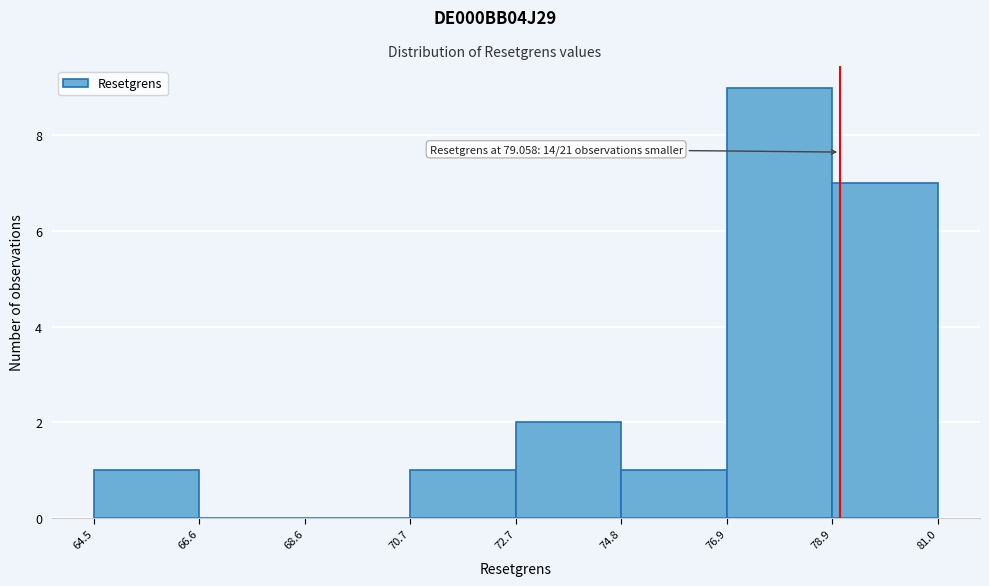

Which range on the x-axis has the tallest bar?

76.9 to 78.9